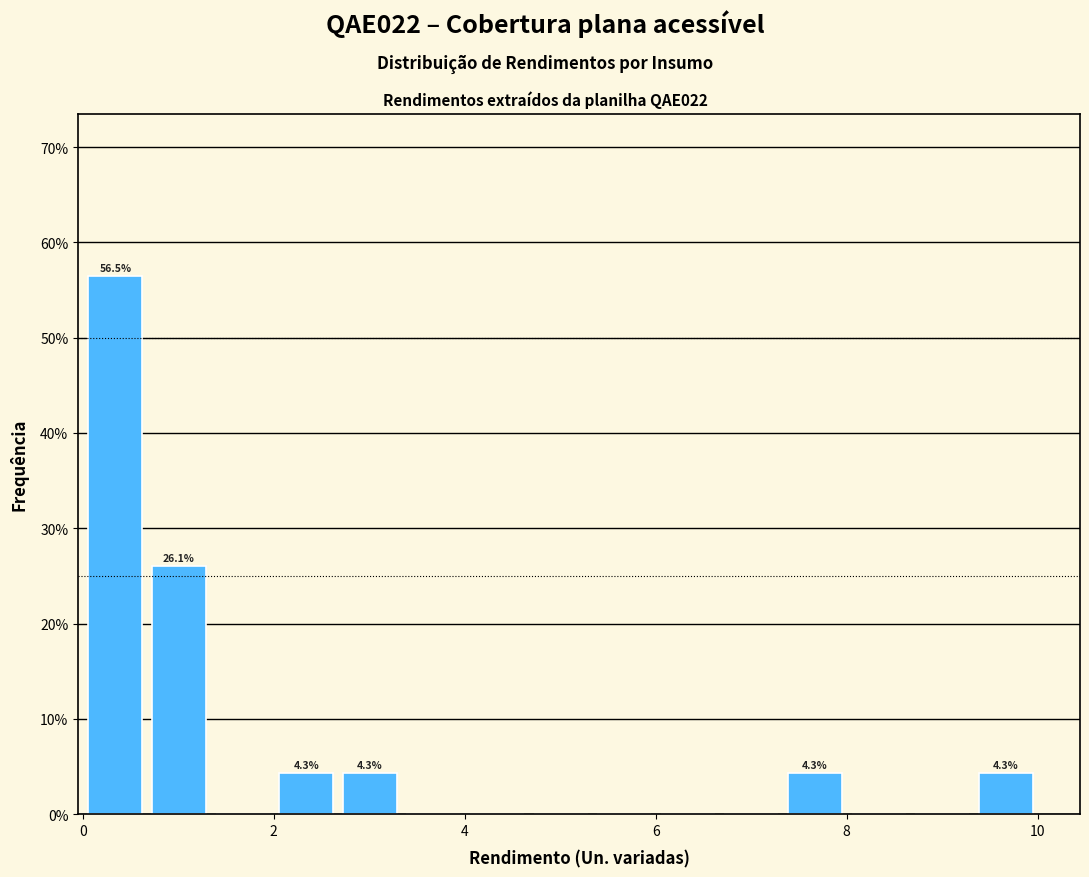

Around what value on the x-axis is the tallest bar? Give the approximate position of its centre, as read against the axis.

0.4